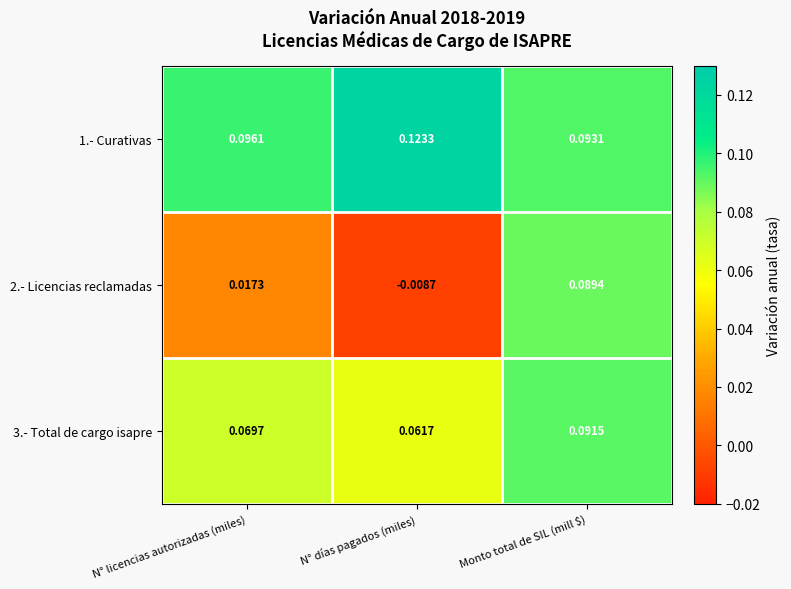

Where is 1.- Curativas nearest to the value 0?

Monto total de SIL (mill $)